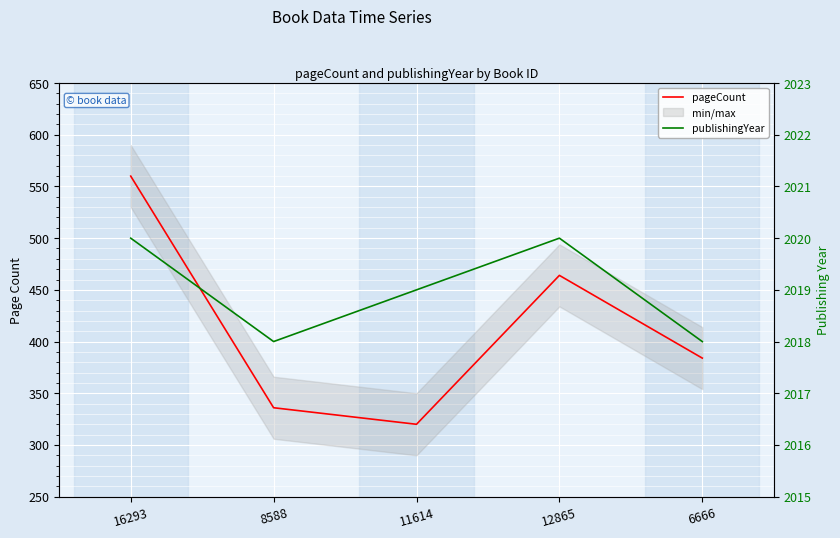

Between 8588 and 6666, which series saw the biggest shift?

pageCount